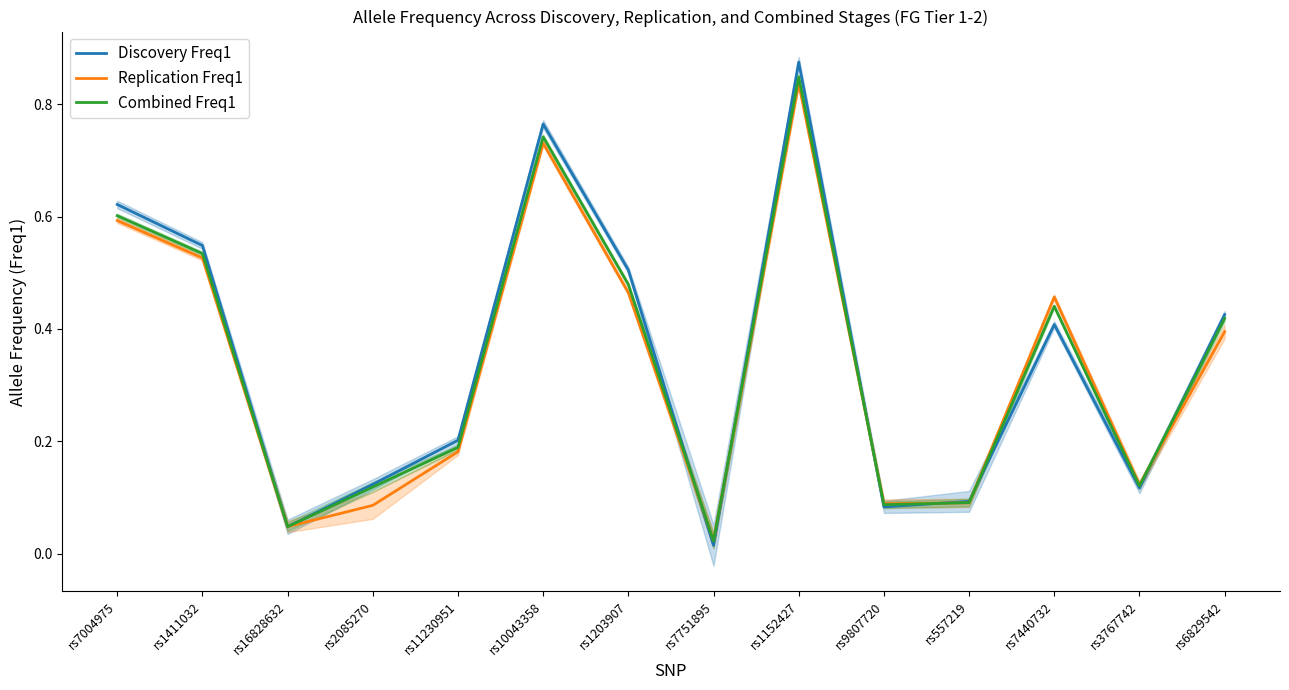

What is the difference between the maximum and minimum values in the Combined Freq1 series?

0.8